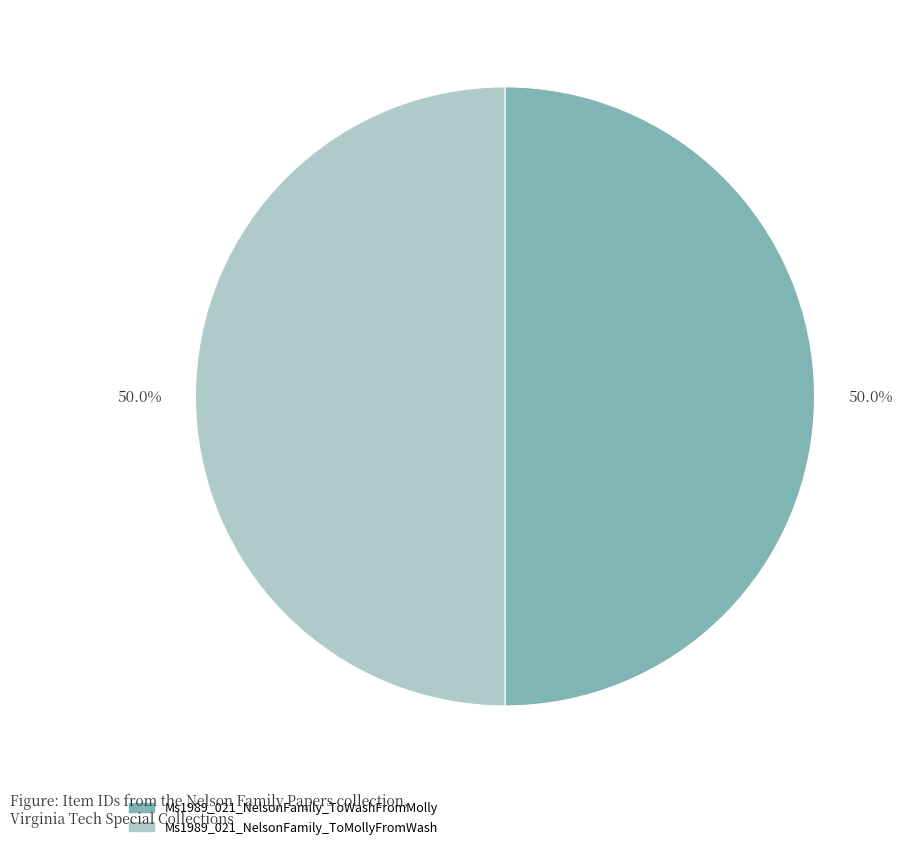

What is the total percentage of Ms1989_021_NelsonFamily_ToMollyFromWash and Ms1989_021_NelsonFamily_ToWashFromMolly?

100.0%